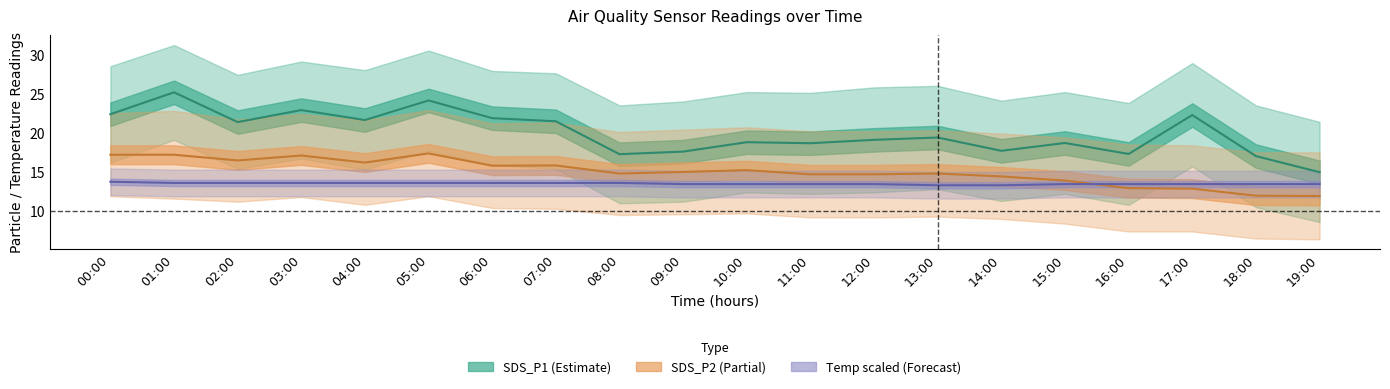

What is the label of the 4th point from the right?

16:00